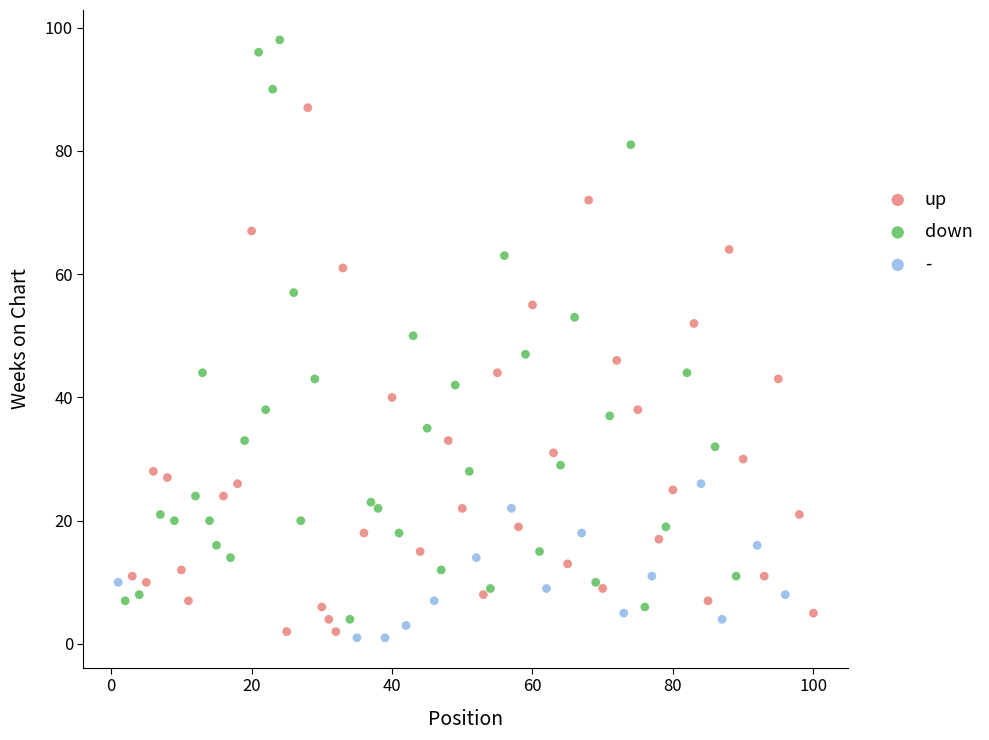

Which series reaches the maximum Y coordinate?

down